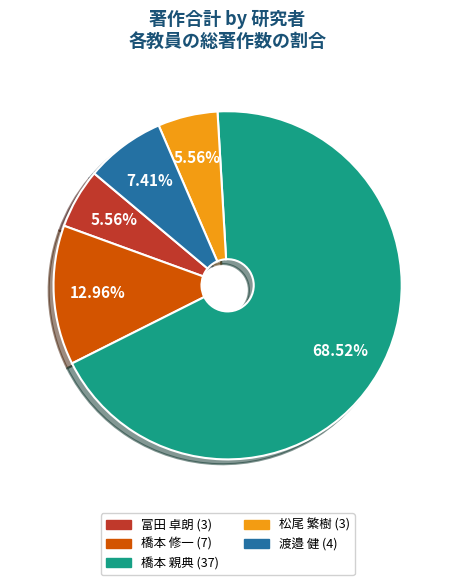

Is there any slice that represents more than half of the pie?

Yes